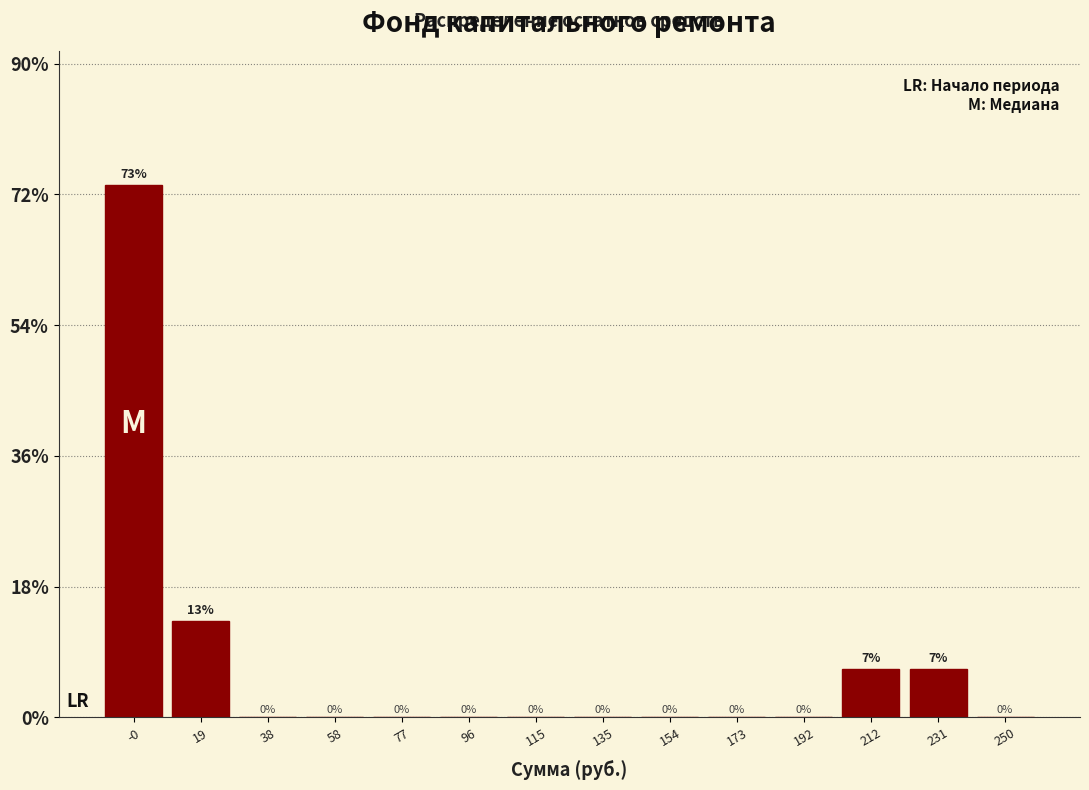

Over which range of the x-axis is the bar tallest?

-10 to 10